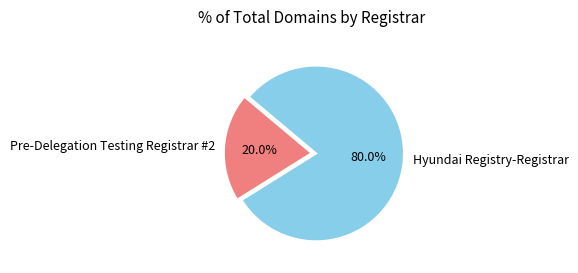

The Pre-Delegation Testing Registrar #2 slice represents 6% of the pie. True or false?

False